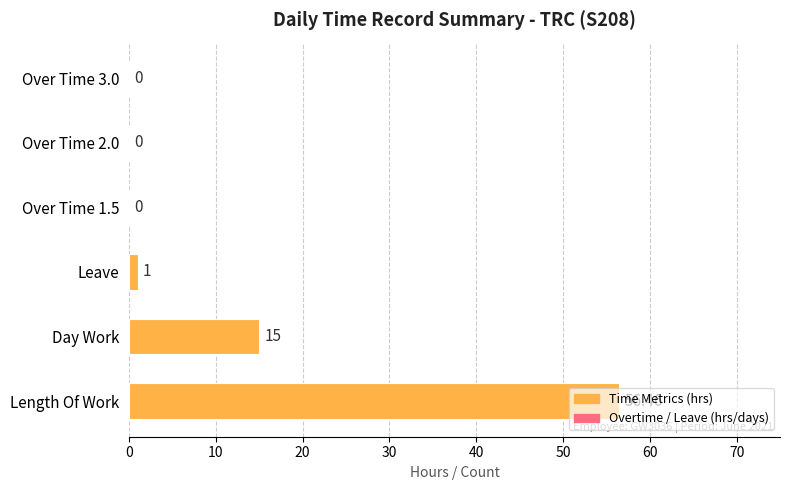

Where is the data nearest to the value 28?

Day Work